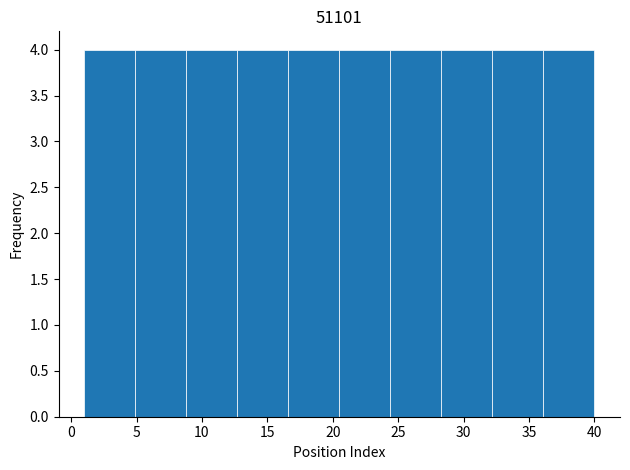

How tall is the bar that spans 12.7 to 16.6 on the x-axis? Neither the bar edges nor the heights are printed on the chart, so give them approximately, as read against the axes.

4